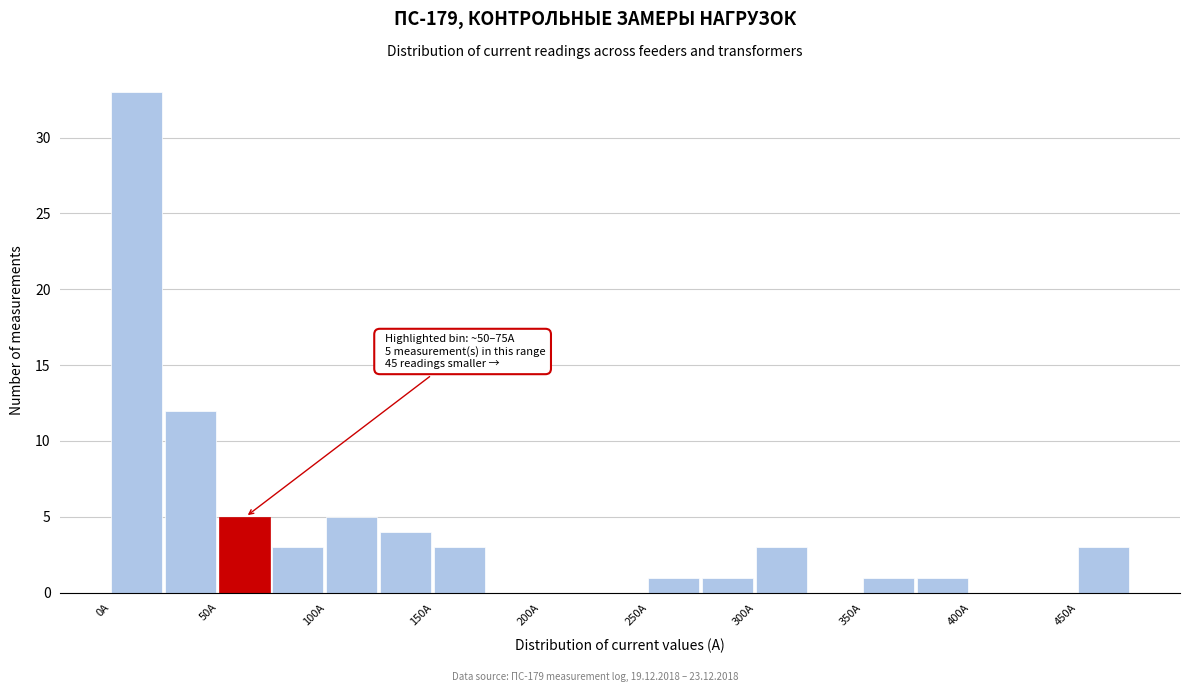

Around what value on the x-axis is the tallest bar? Give the approximate position of its centre, as read against the axis.

10